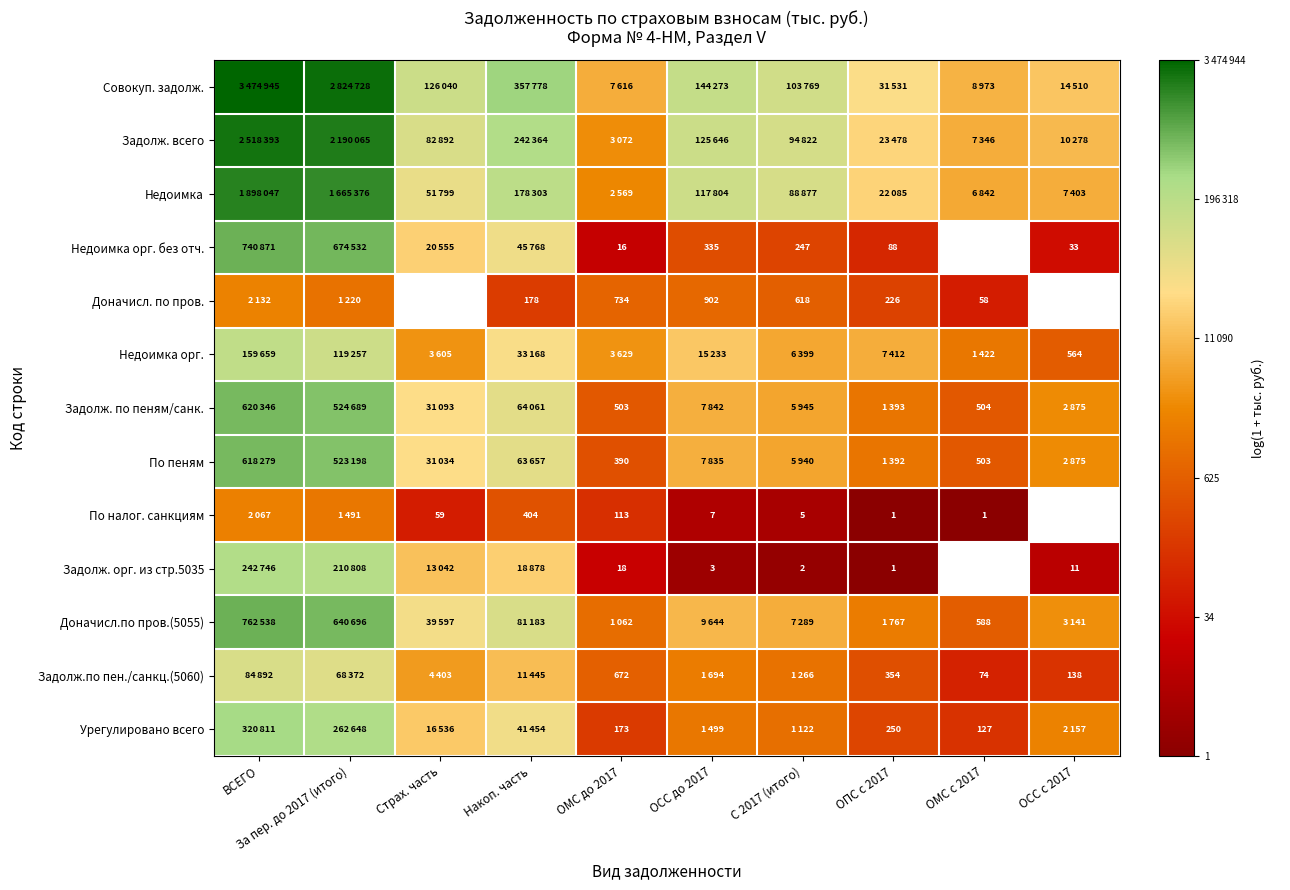

What is the spread (max minus min) of values at Накоп. часть?

7.6